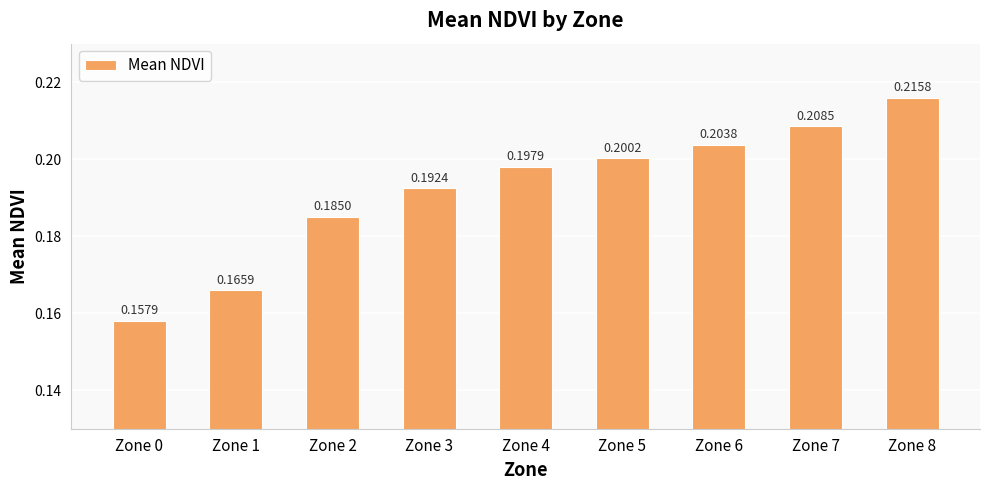

What is the sum of all values?

1.7